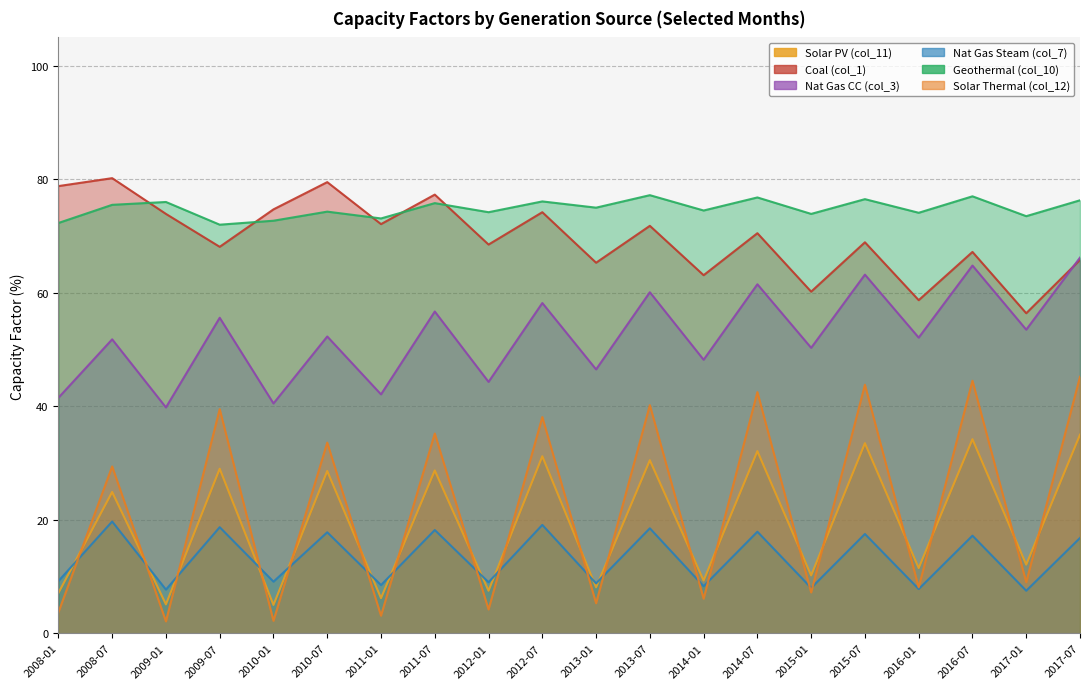

Which series changed the most between 2013-01 and 2017-07?

Solar Thermal (col_12)